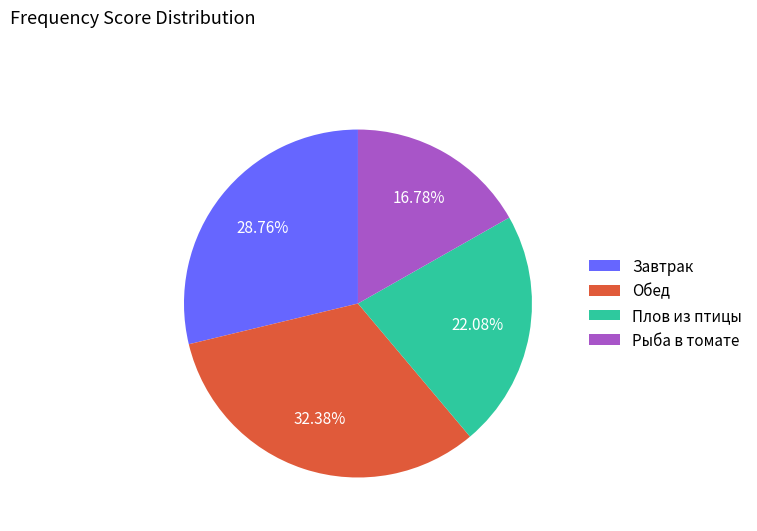

What is the smallest slice in the pie chart?

Рыба в томате